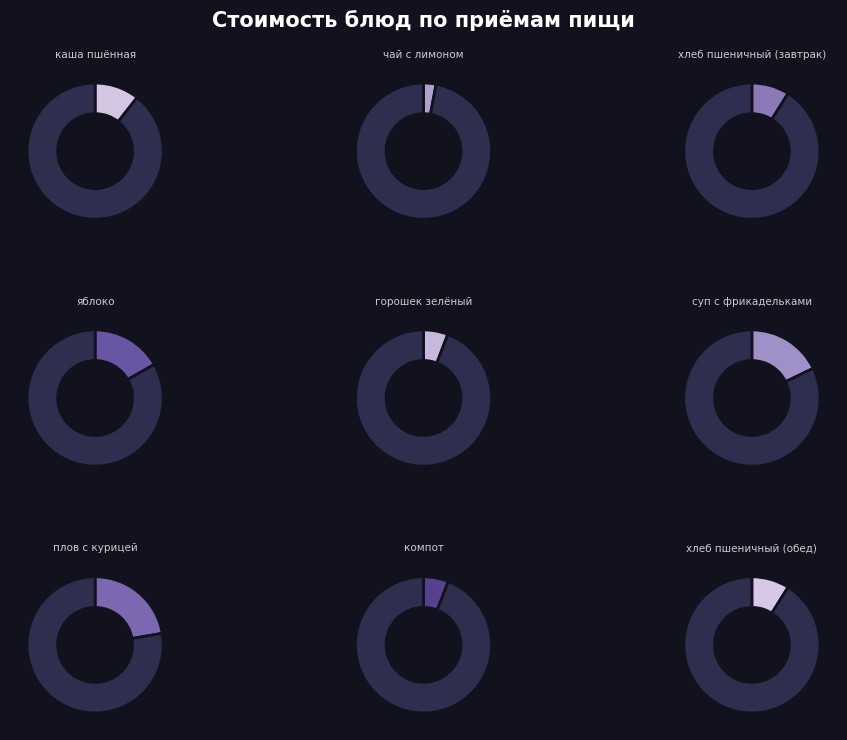

To the nearest percent, what is the difference between the яблоко and чай с лимоном slice percentages?

14%